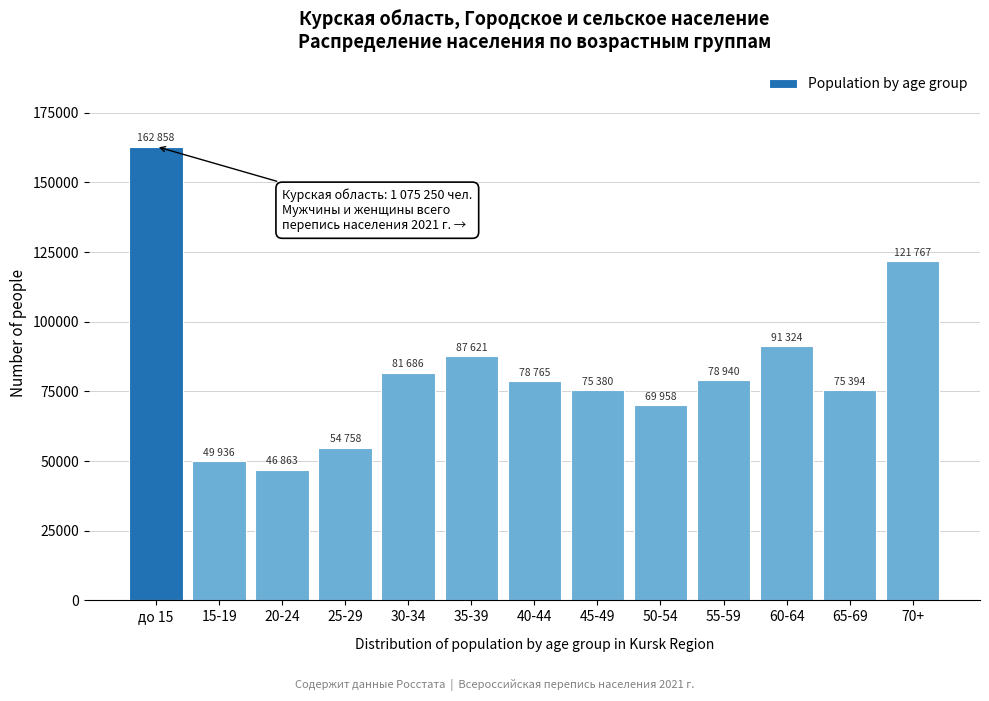

At which category does the chart reach its peak across all series?

до 15